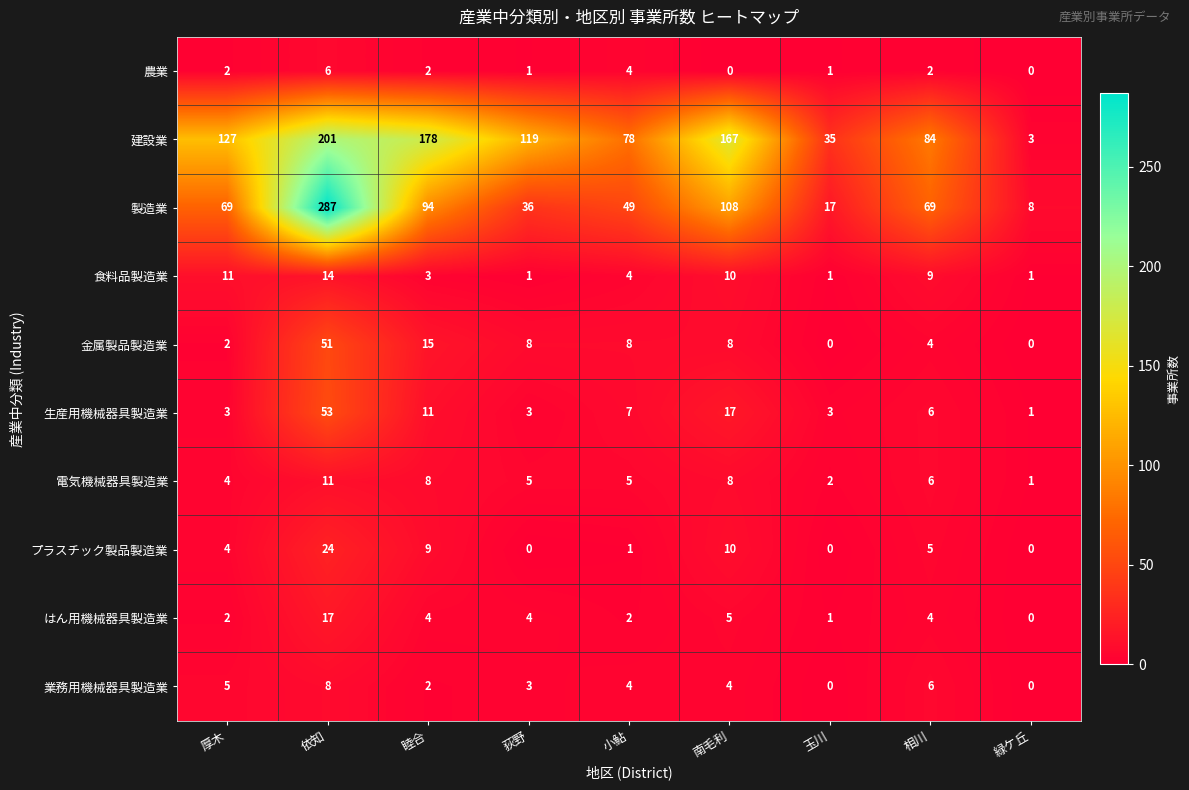

What is the total value across all series at 厚木?

229